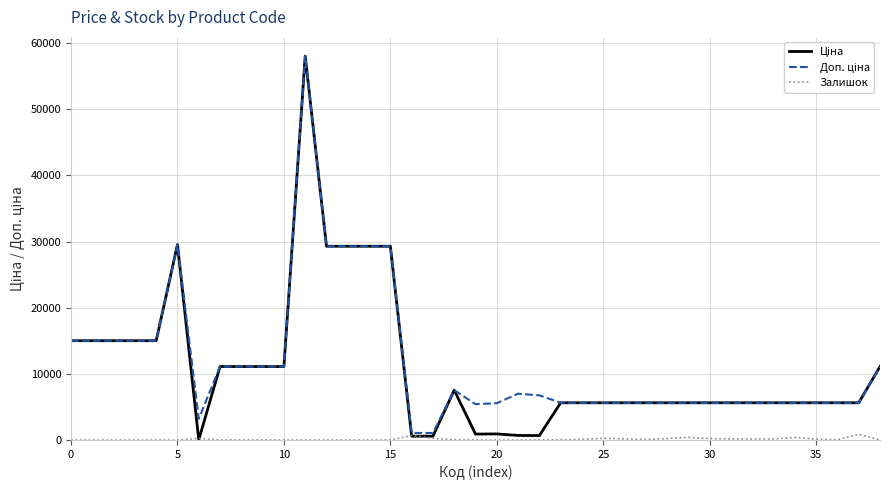

What is the greatest value displayed?

58037.0